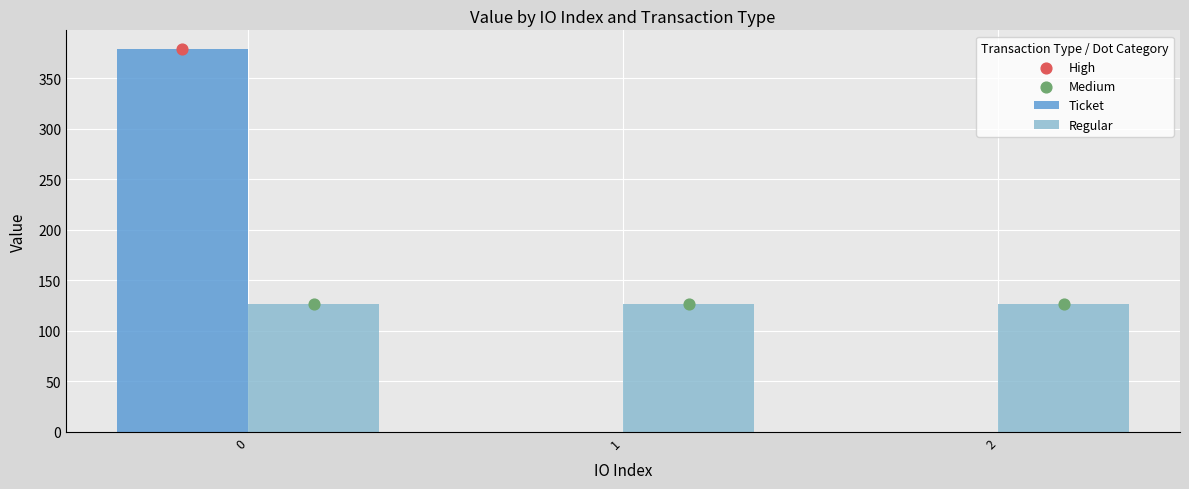

Which series has the widest spread of Y values?

Ticket